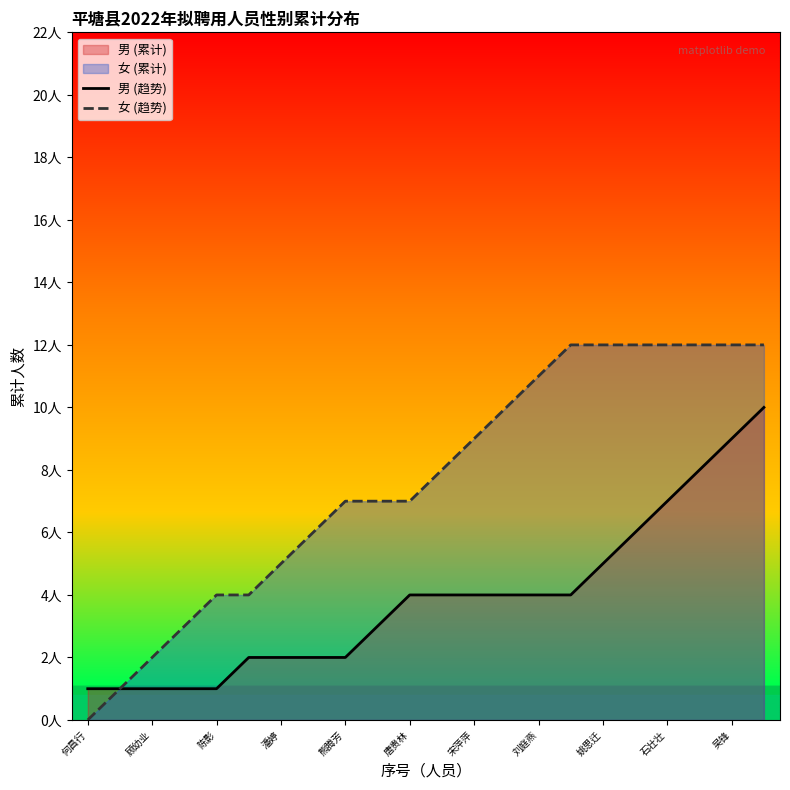

What is the difference between the maximum and minimum values in the 男 (趋势) series?

9